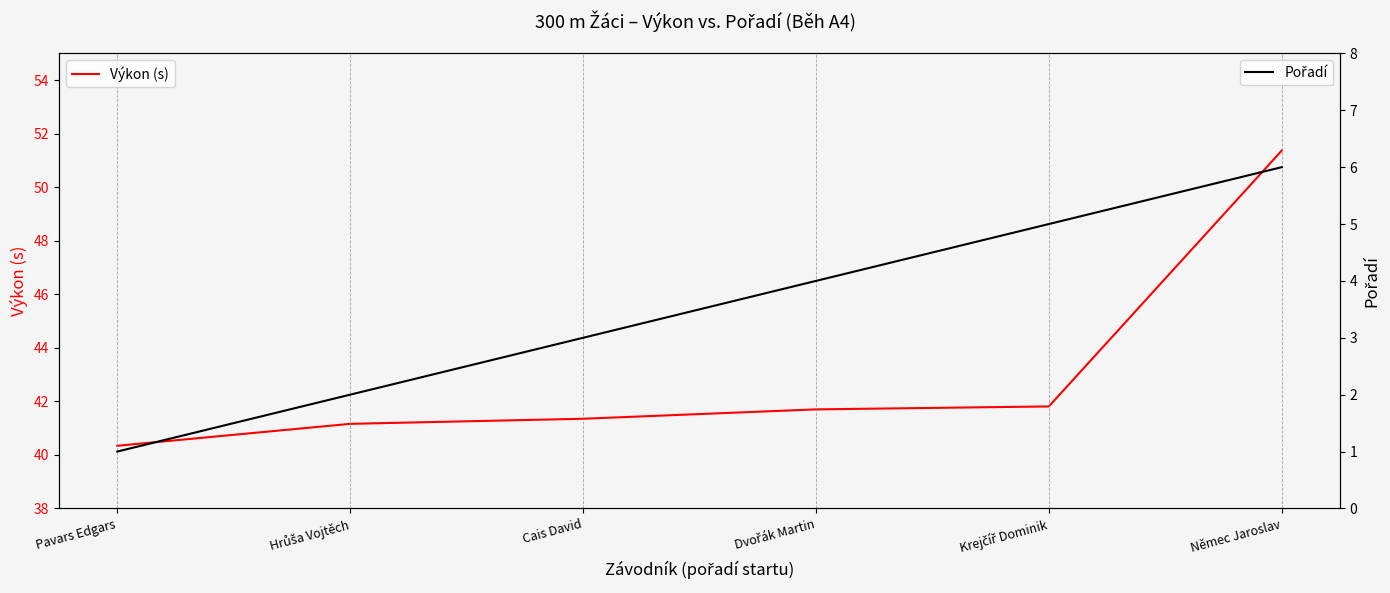

The value of Pořadí at Pavars Edgars is 1.0. True or false?

True